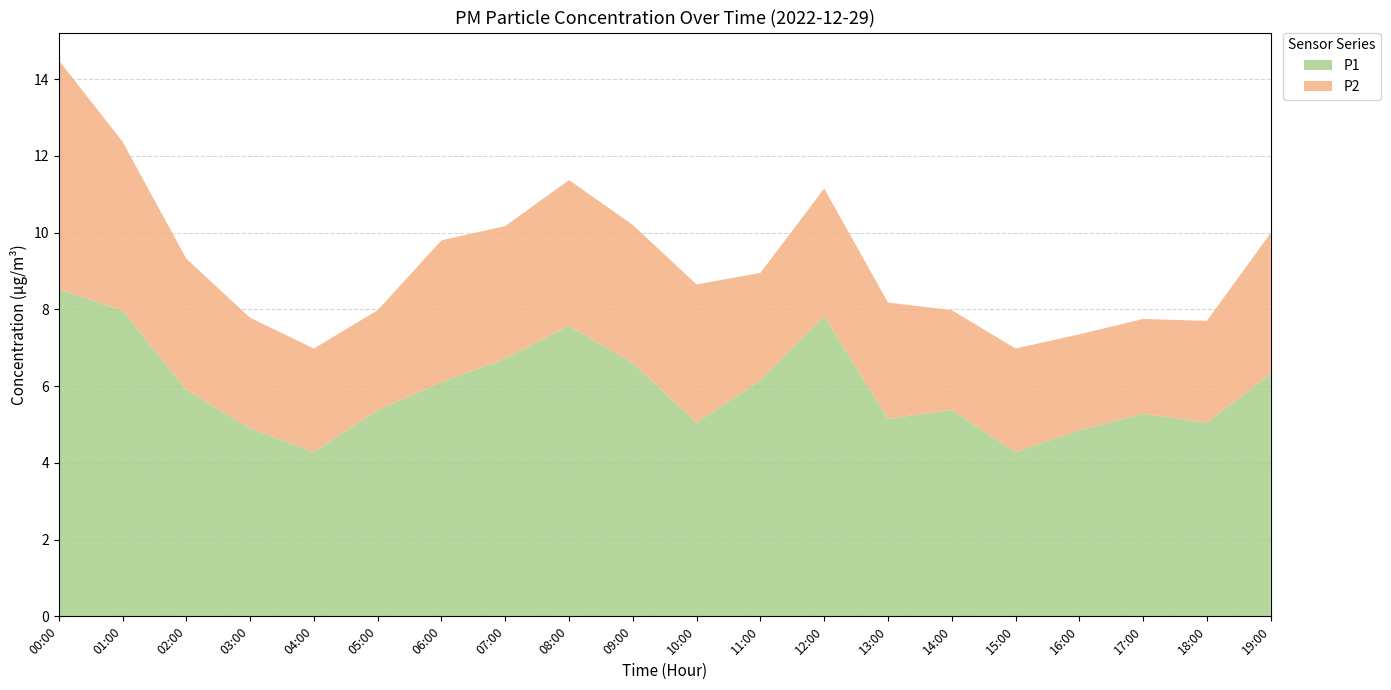

Reading left to right, transcribe all the data shown in this chart.

P1: 8.5	8.0	5.9	4.9	4.3	5.4	6.1	6.7	7.6	6.6	5.0	6.2	7.8	5.2	5.4	4.3	4.8	5.3	5.0	6.3
P2: 6.0	4.4	3.4	2.9	2.7	2.6	3.7	3.5	3.8	3.6	3.6	2.8	3.3	3.0	2.6	2.7	2.5	2.5	2.6	3.7